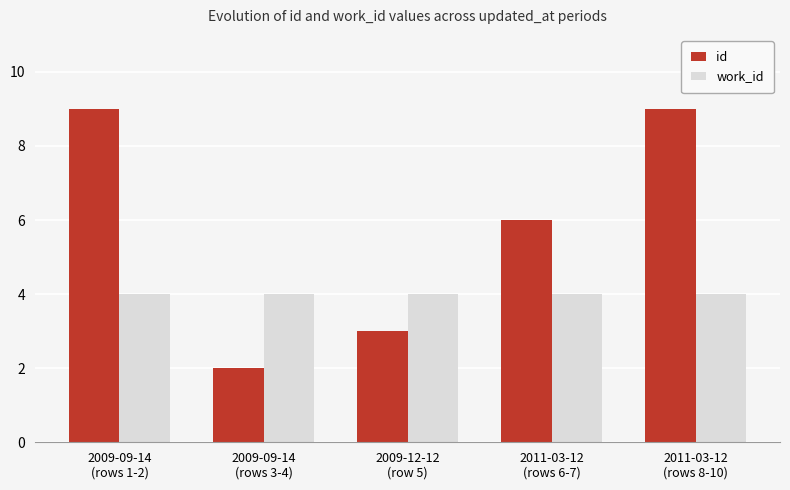

How many bars are there in total?

10